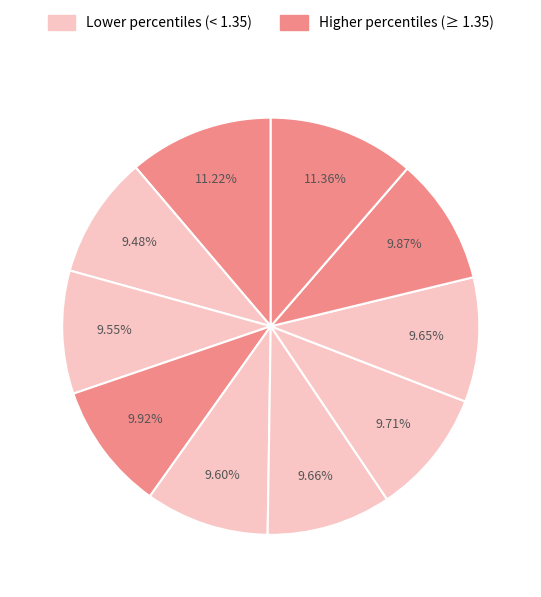

Count the number of slices in the pie.

10